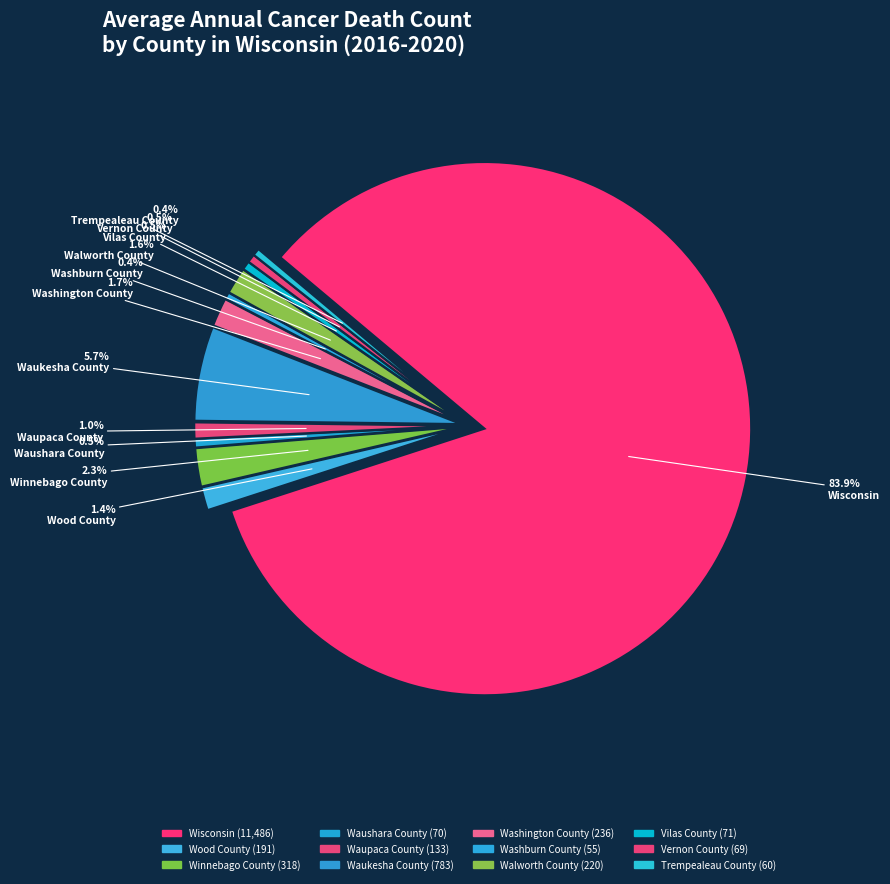

To the nearest percent, what percentage of the pie is Walworth County?

2%